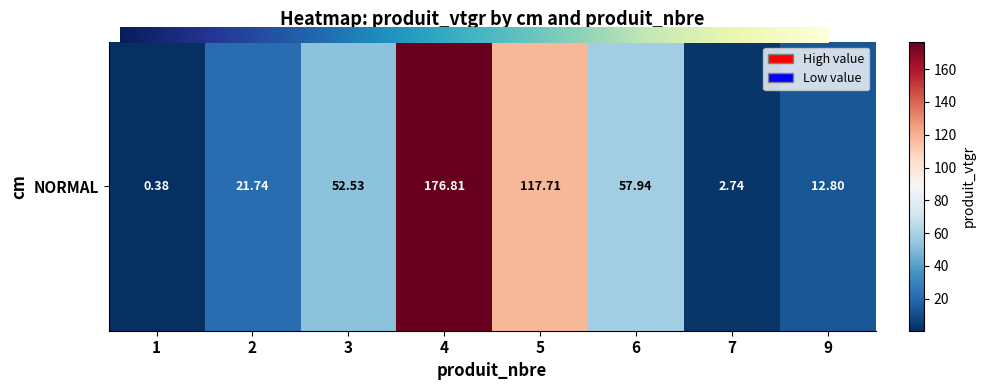

Reading right to left, extract all data points from this chart.

12.8	2.7	57.9	117.7	176.8	52.5	21.7	0.4